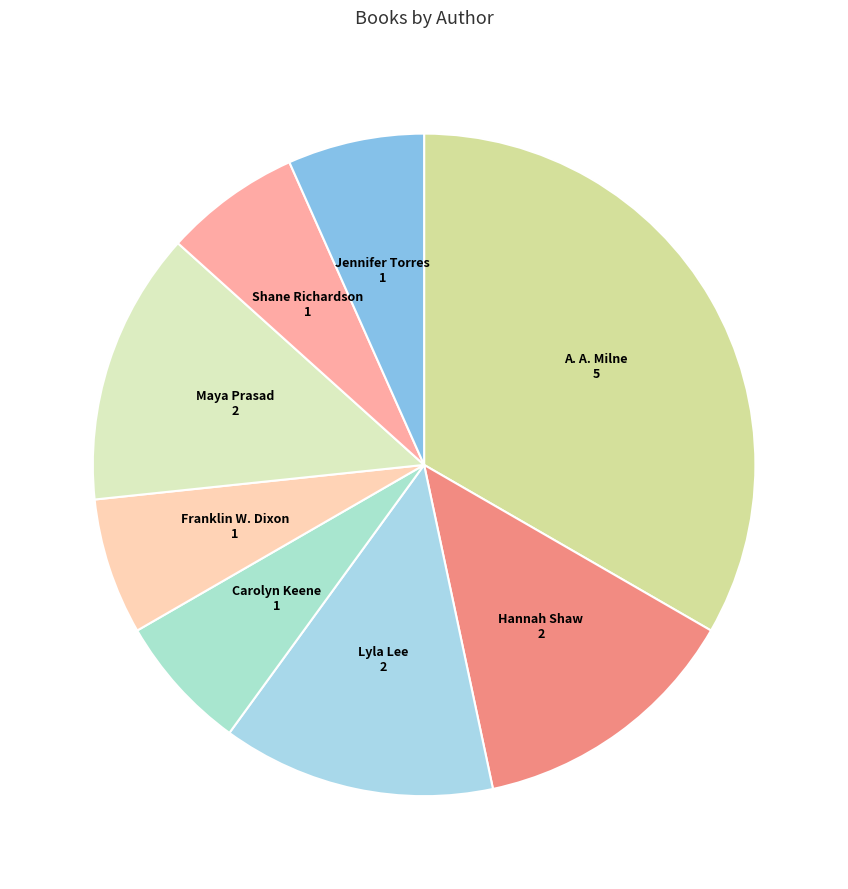

Between Carolyn Keene and Hannah Shaw, which is larger?

Hannah Shaw